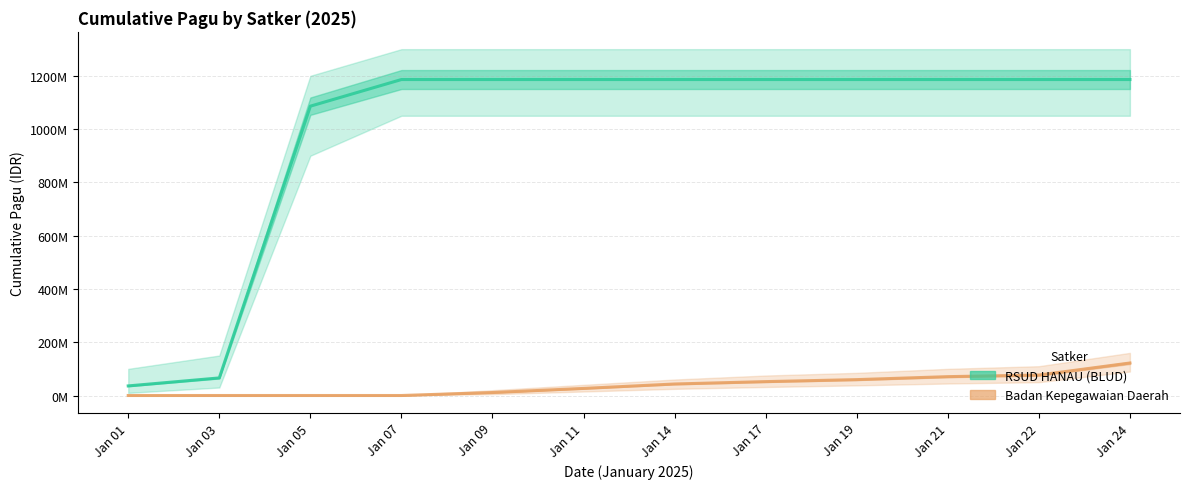

Between Jan 05 and Jan 24, which is larger?

Jan 24